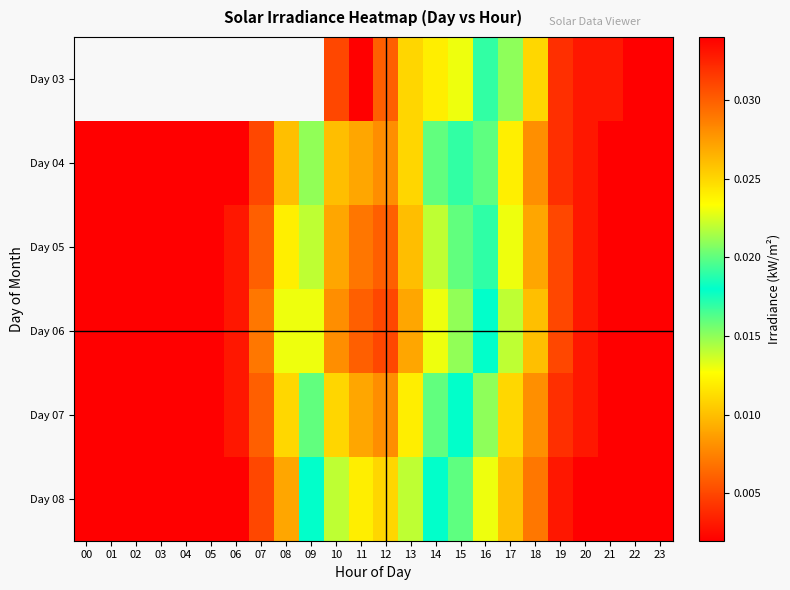

Which category has the lowest value in the Day 08 series?

00